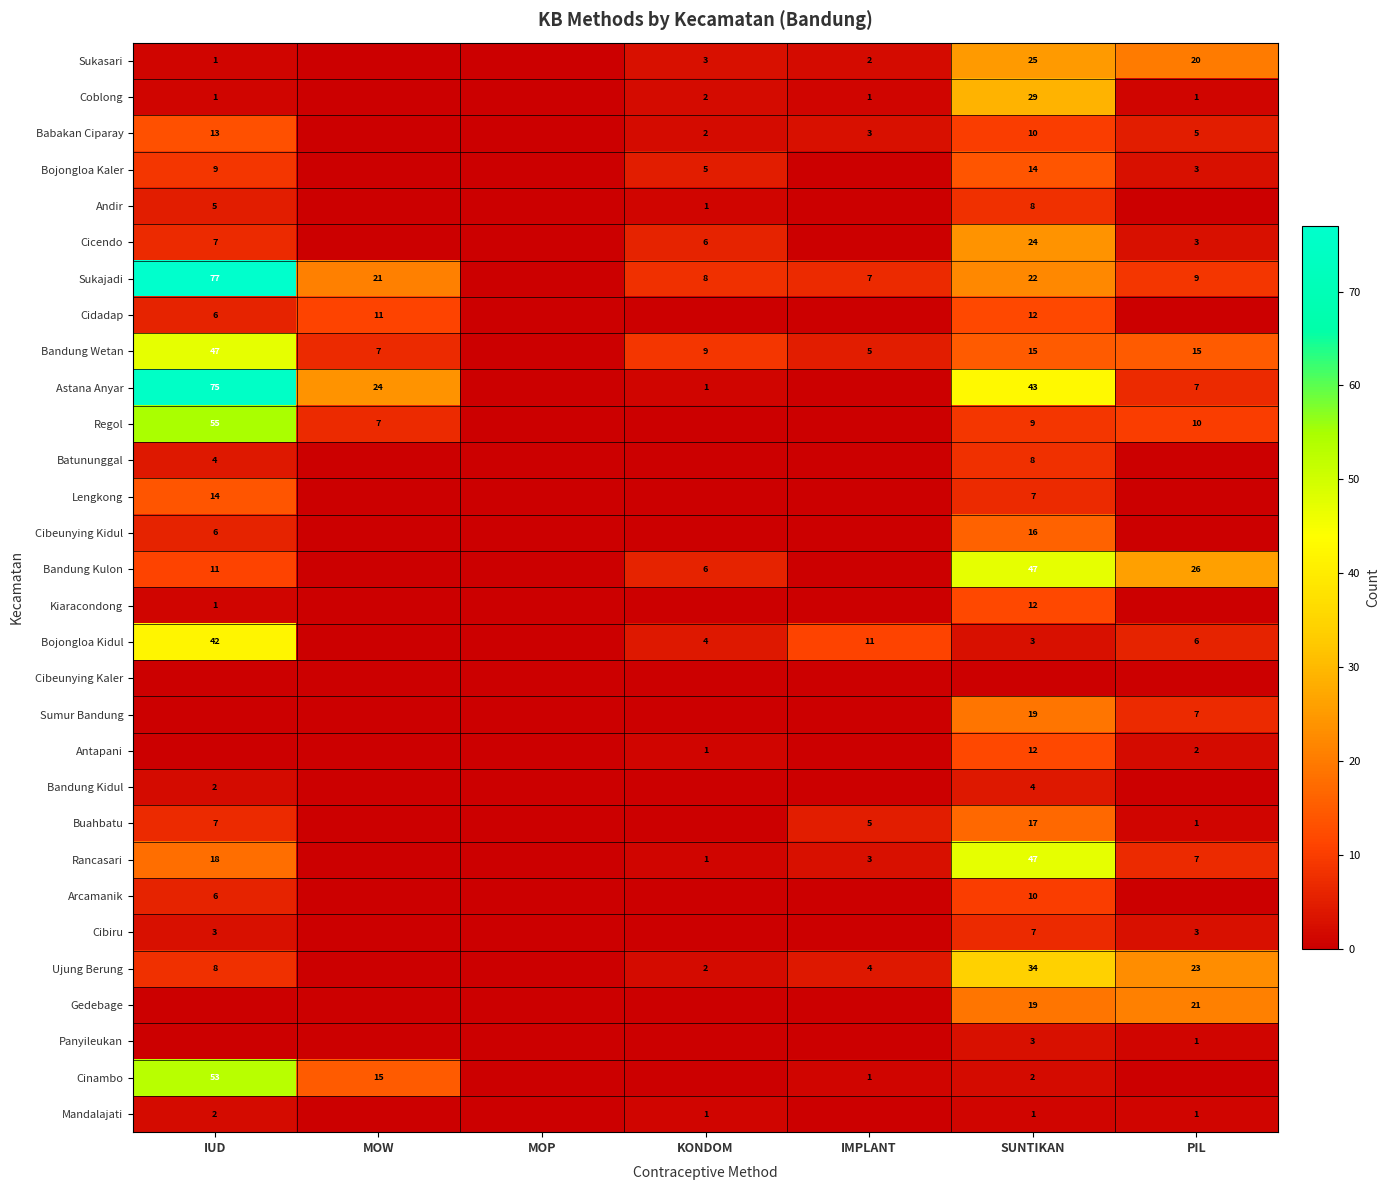

True or false: Bojongloa Kaler has a value of 13 at IUD.

False